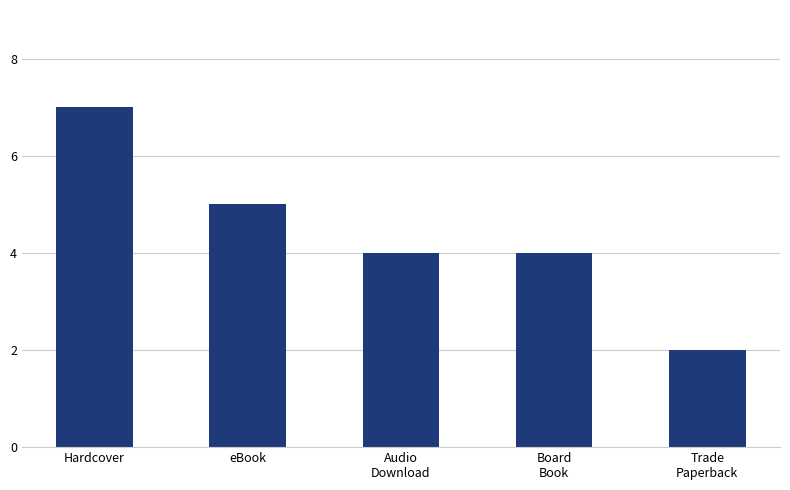

Is it true that the value at Board
Book is 4?

True